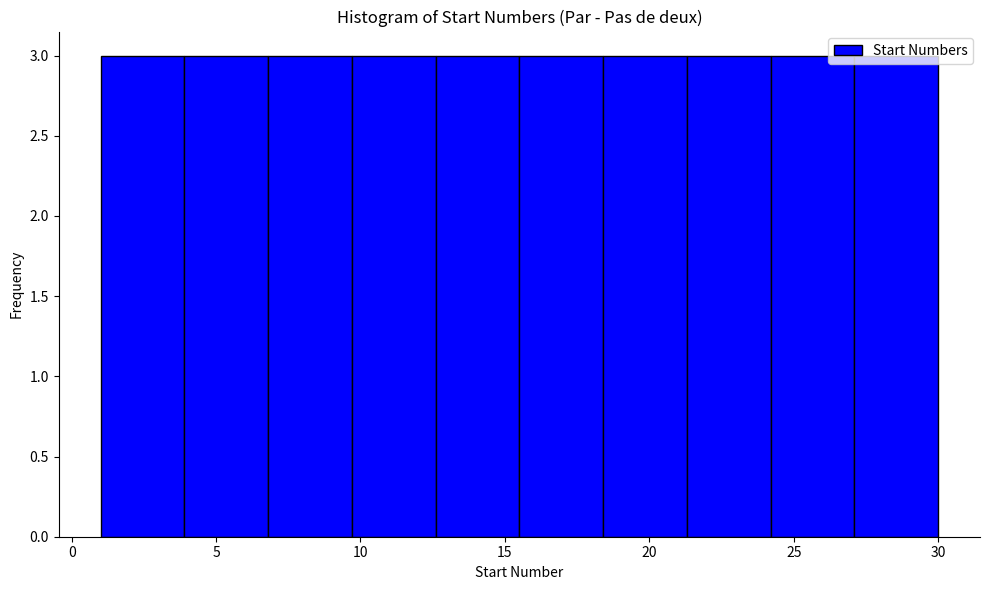

Reading left to right, list every bar in this chart as the range it spans on the x-axis followed by its height. Neither the bar edges nor the heights are printed on the chart, so give them approximately, as read against the axes.

1.0 to 3.9: 3
3.9 to 6.8: 3
6.8 to 9.7: 3
9.7 to 12.6: 3
12.6 to 15.5: 3
15.5 to 18.4: 3
18.4 to 21.3: 3
21.3 to 24.2: 3
24.2 to 27.1: 3
27.1 to 30.0: 3